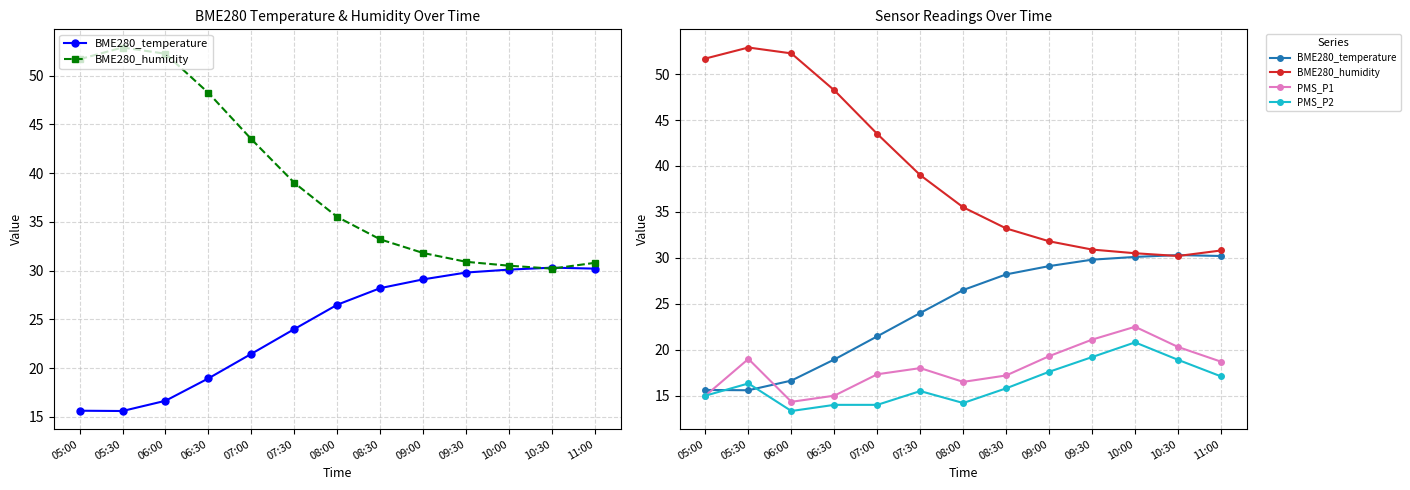

True or false: PMS_P1 has more than 0 interior local peaks.

True